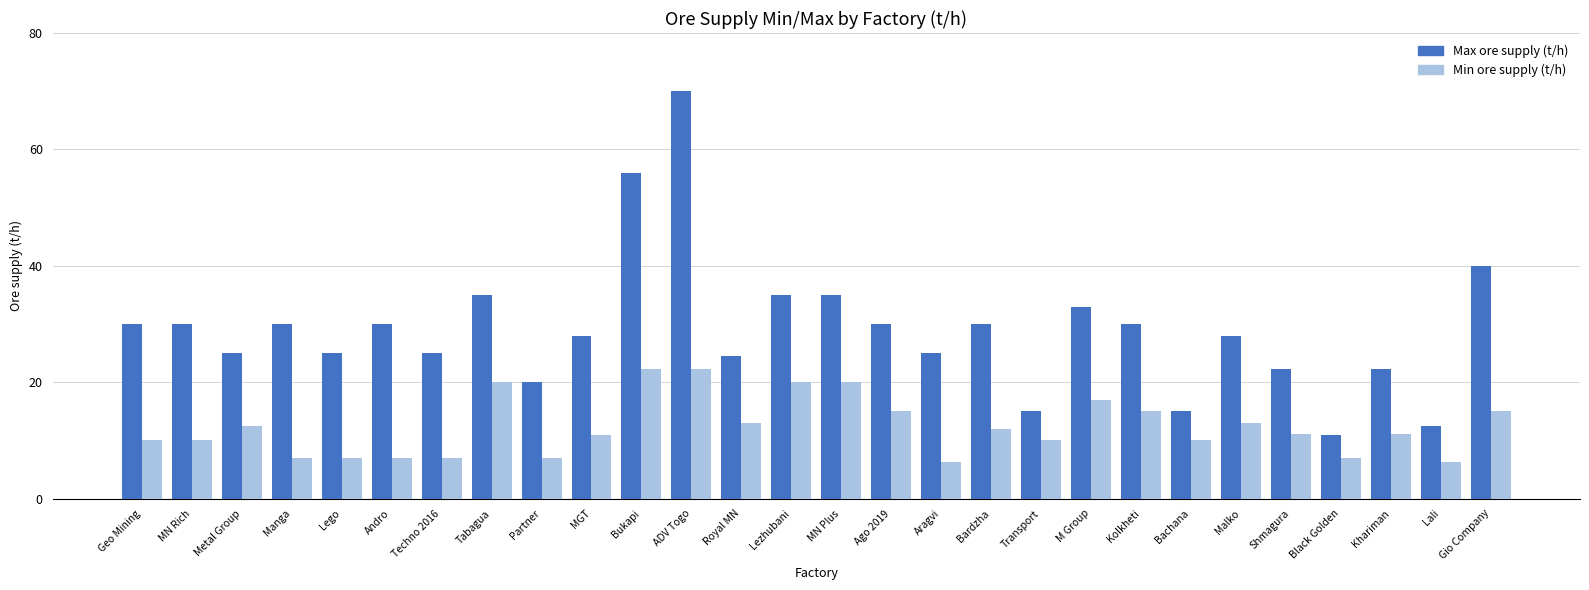

What is the difference between the highest and lowest values at Aragvi?

18.7